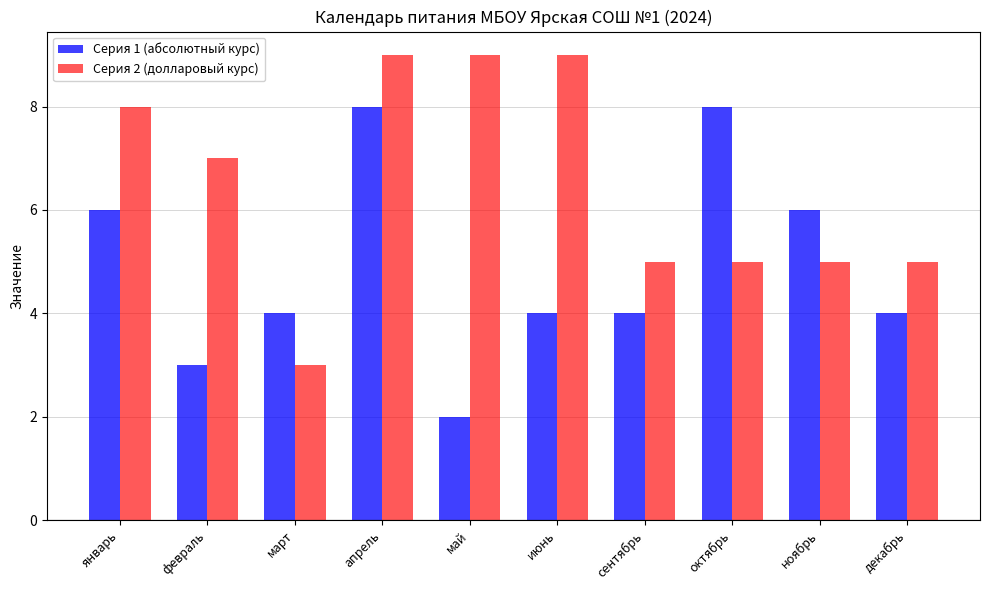

What position from the left is октябрь?

8